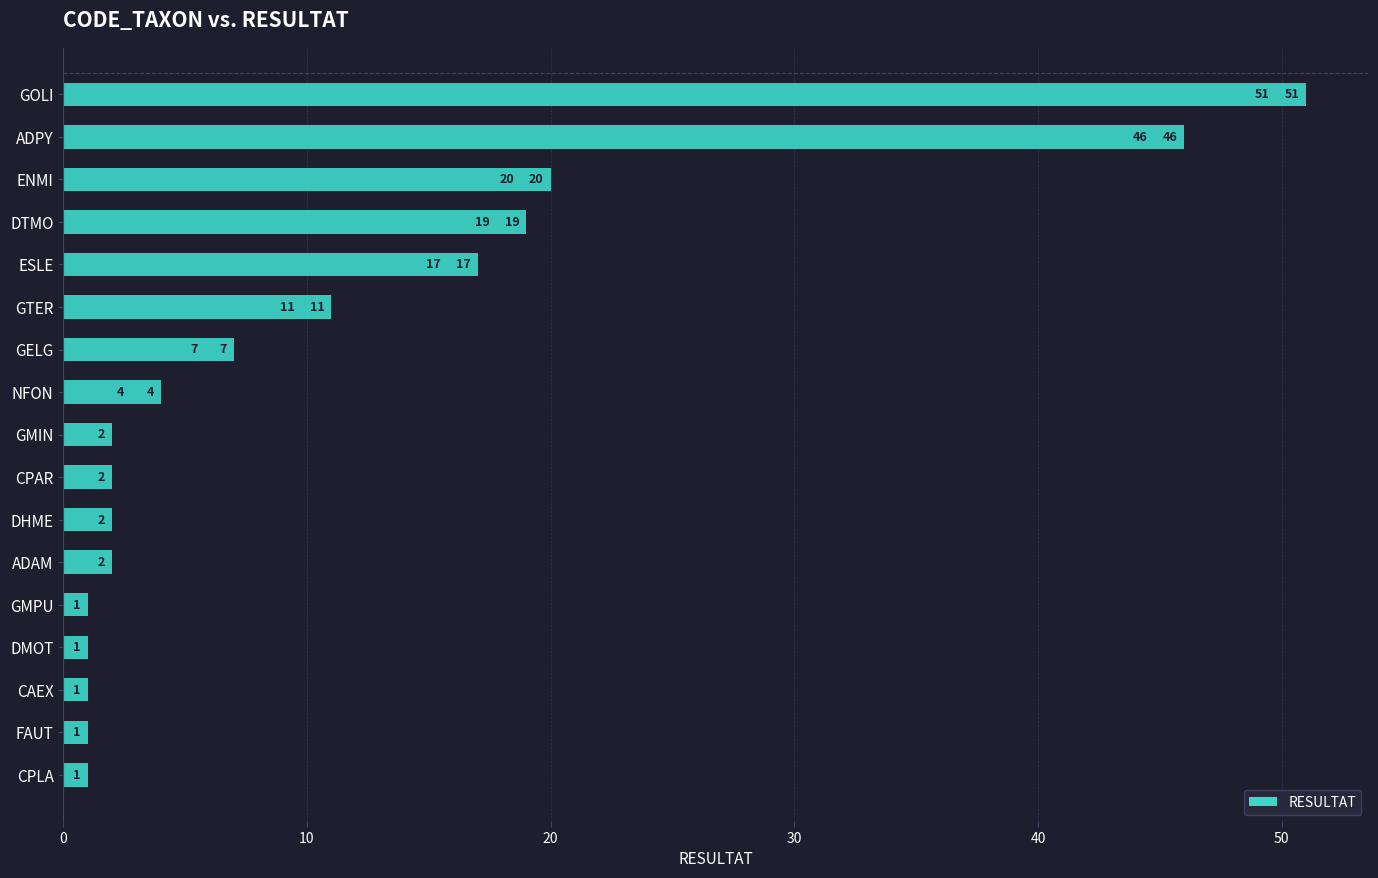

What is the difference between the maximum and minimum values?

50